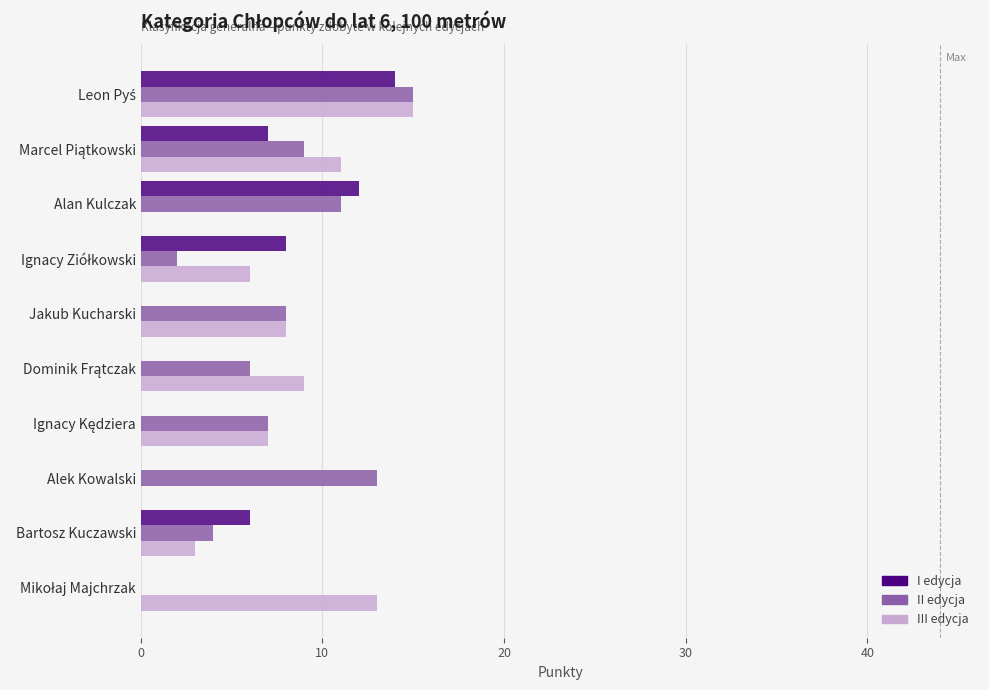

What is the maximum value for II edycja?

15